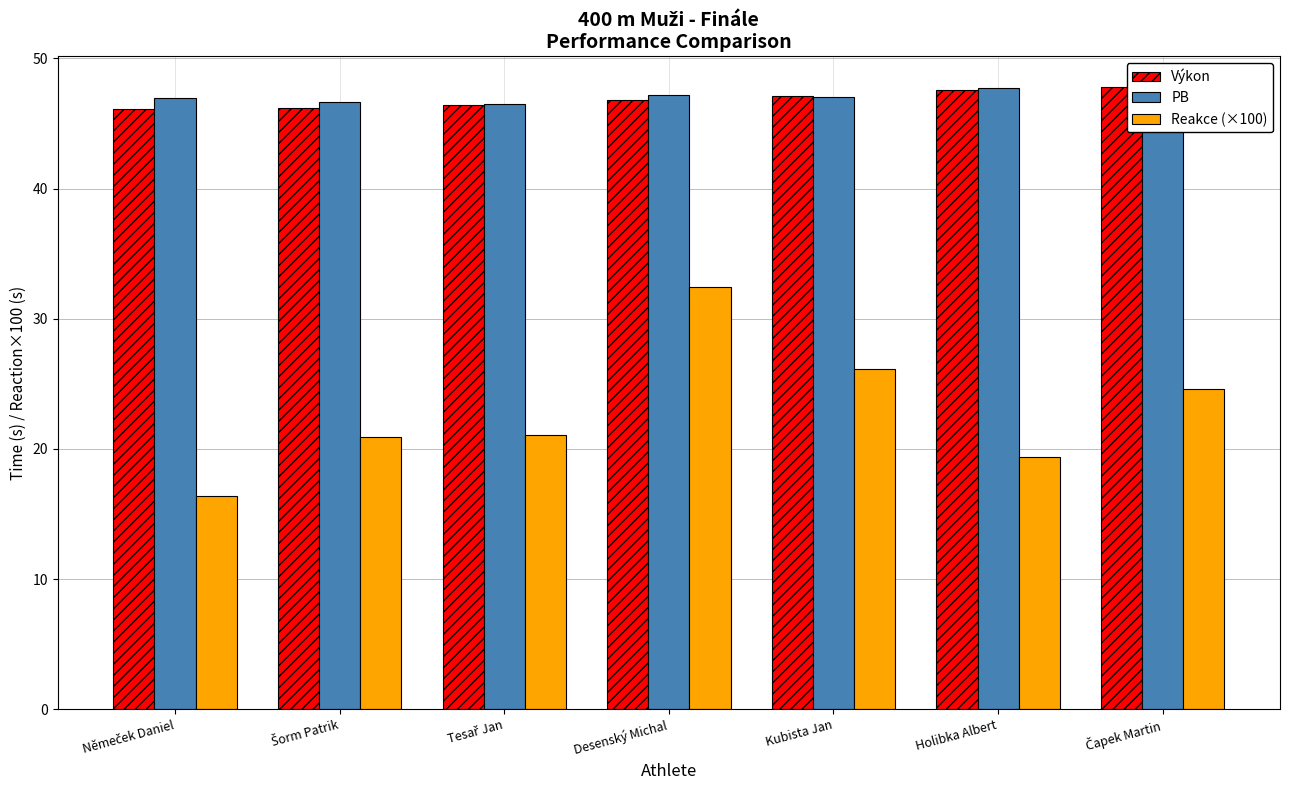

The value of PB at Tesař Jan is 23.1. True or false?

False